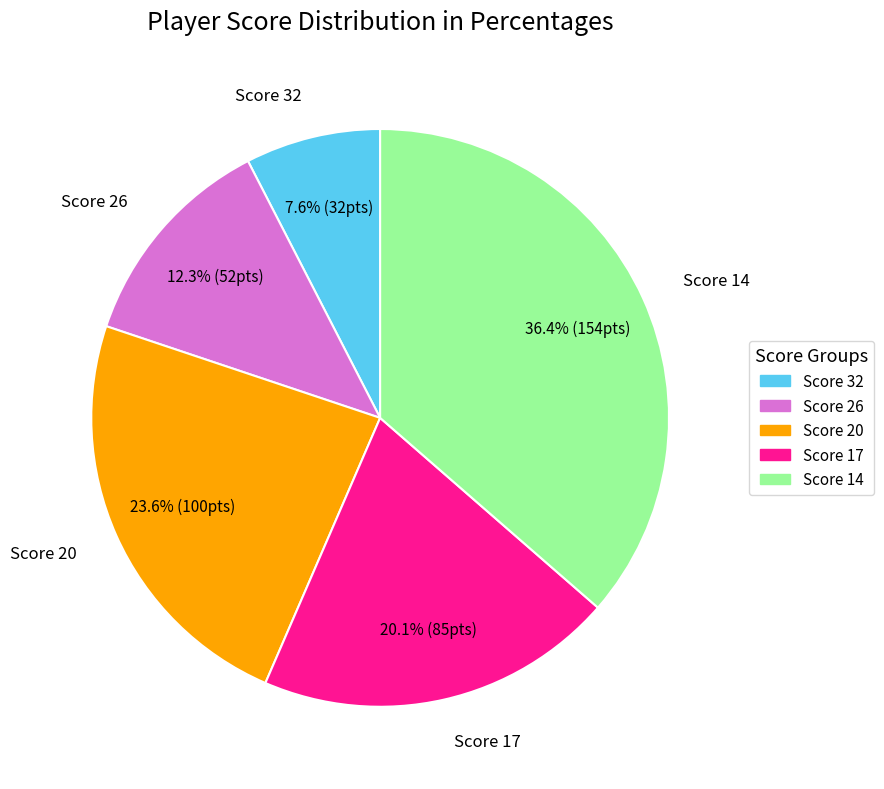

To the nearest percent, what is the difference between the largest and smallest slice percentages?

29%